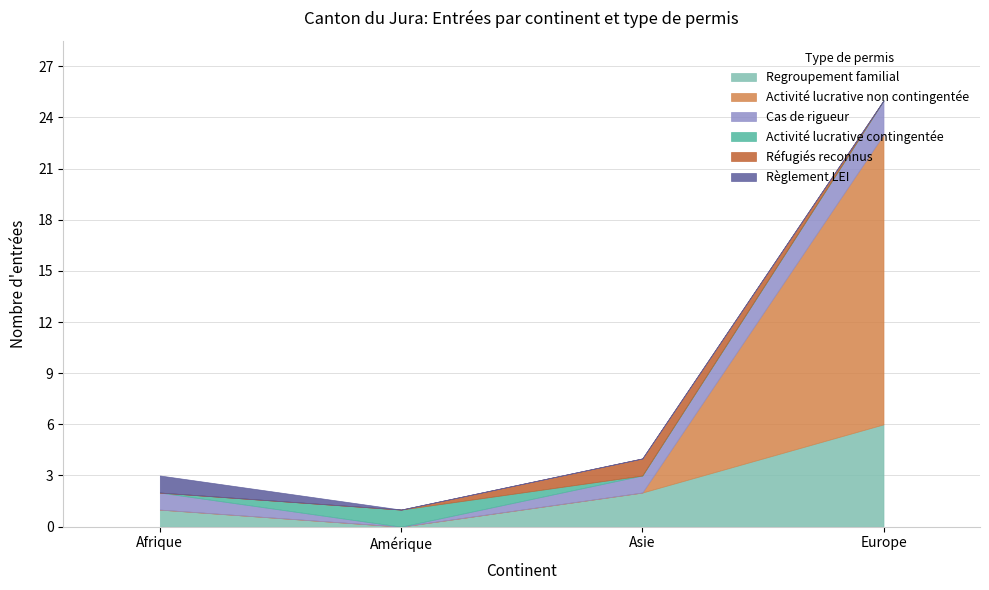

What is the label of the 4th point from the right?

Afrique